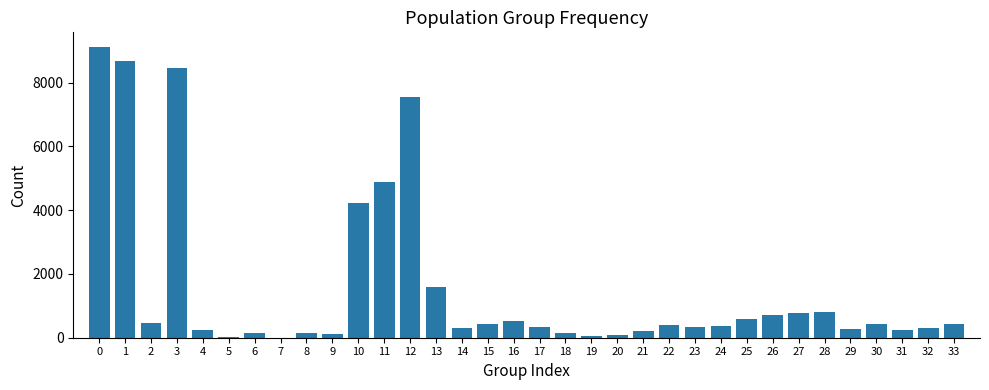

What is the greatest value displayed?

9123